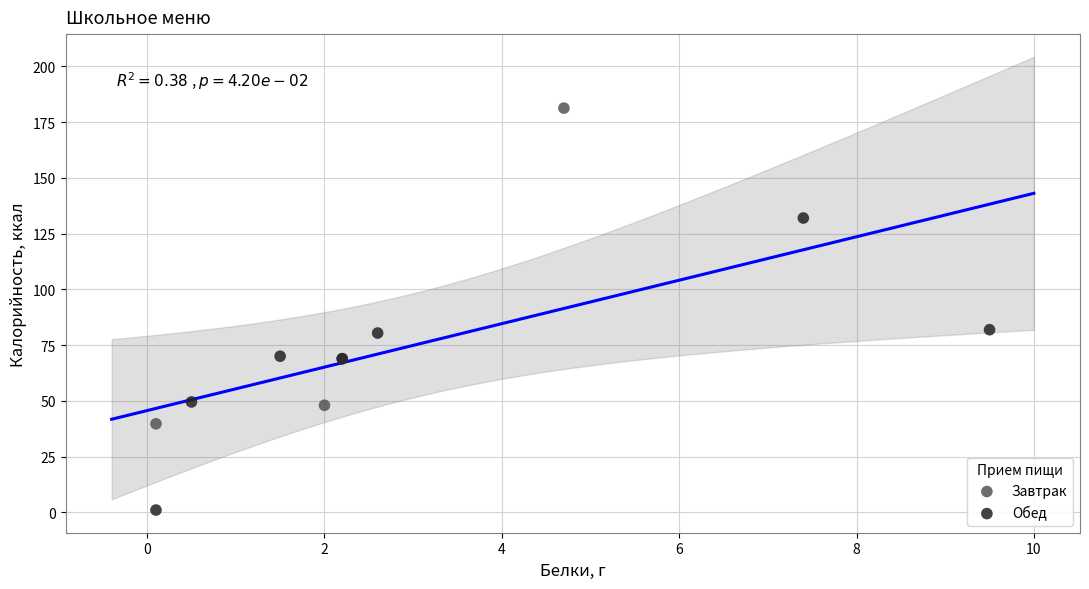

What are all the series names shown in the legend?

Завтрак, Обед